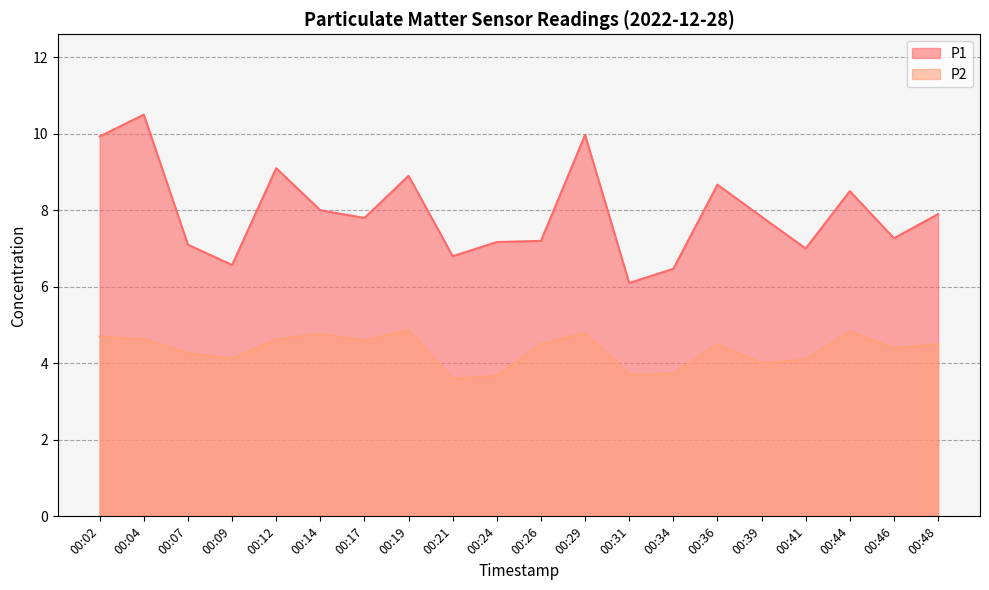

What is the difference between the second highest and minimum values in the P1 series?

3.9